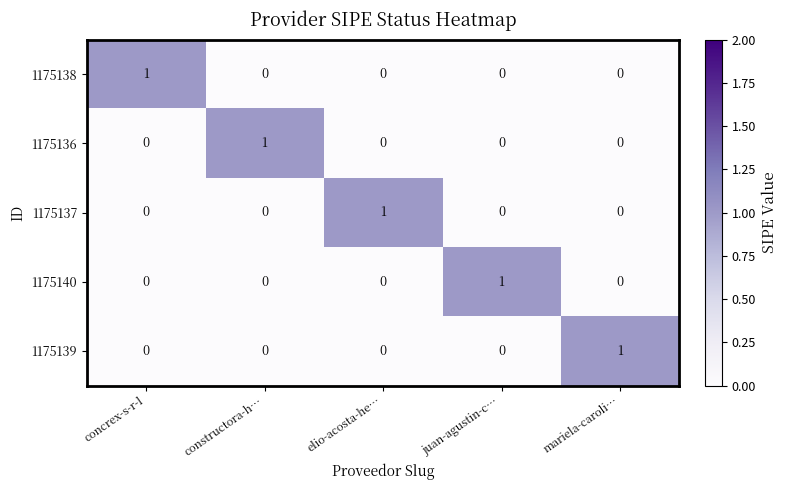

True or false: 1175136 has a value of 1 at mariela-caroli….

False